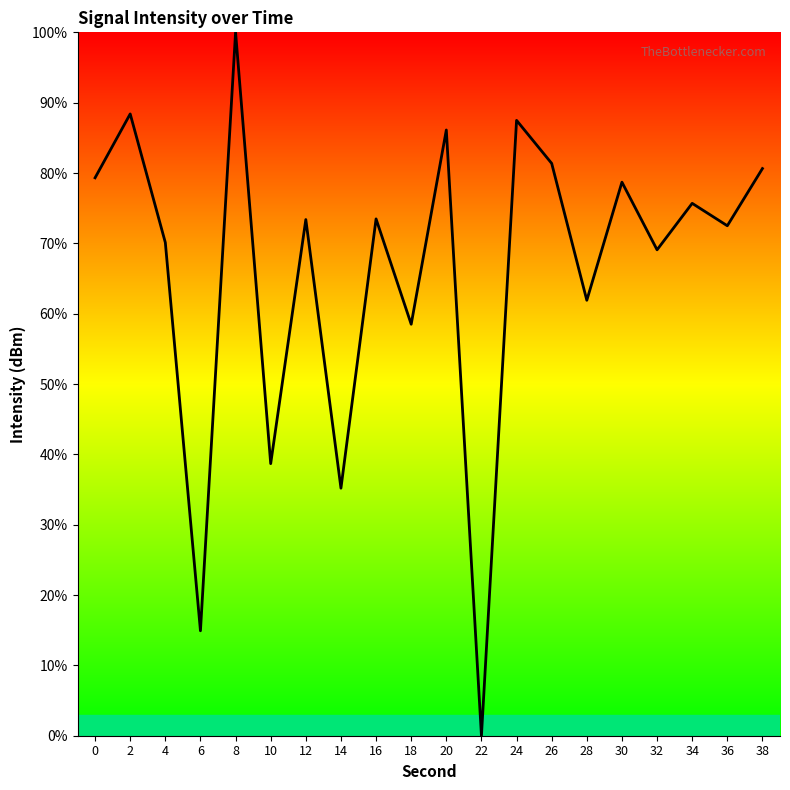

Does the chart display data point markers on the line(s)?

No